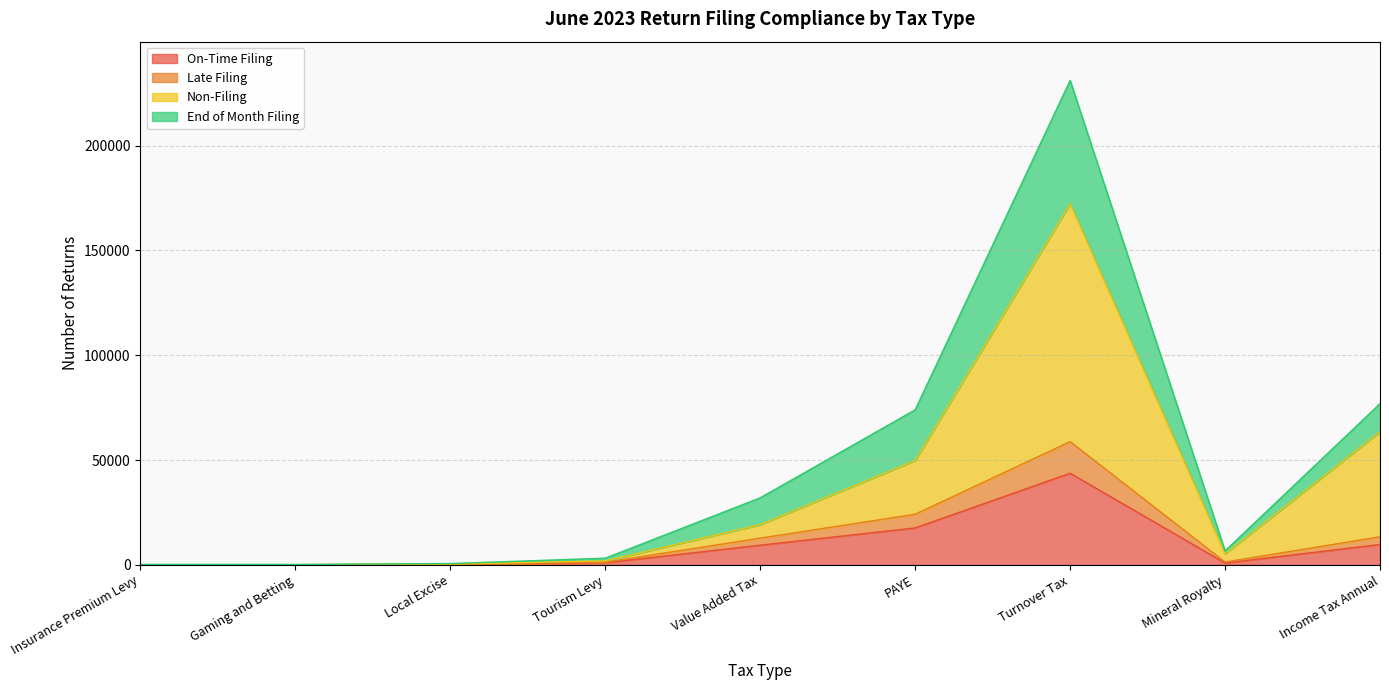

What is the spread (max minus min) of values at Insurance Premium Levy?

128